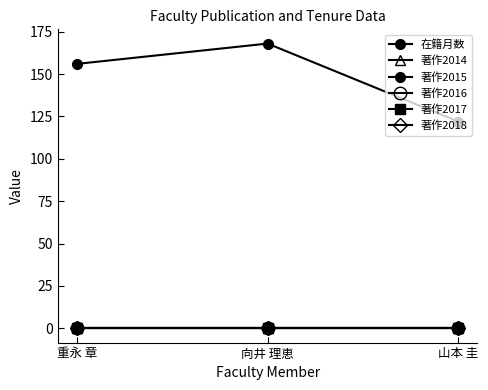

True or false: 著作2015 has a value of 0 at 向井 理恵.

True